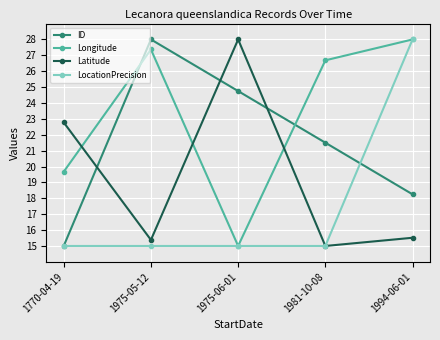

What is the spread (max minus min) of values at 1975-05-12?

13.0